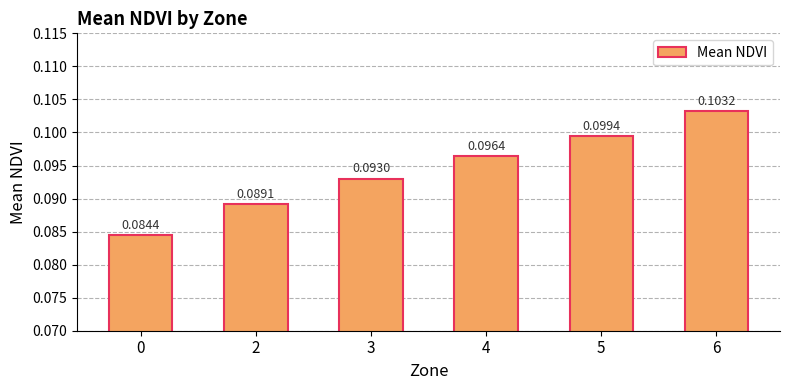

List the labels in order of value, largest first.

6, 5, 4, 3, 2, 0